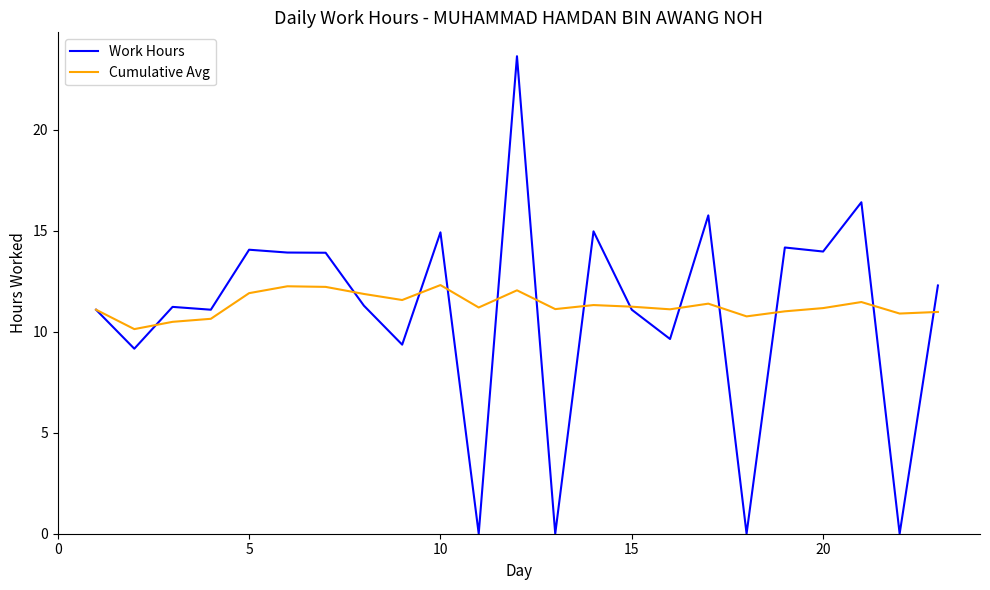

Which series has the widest spread of values?

Work Hours